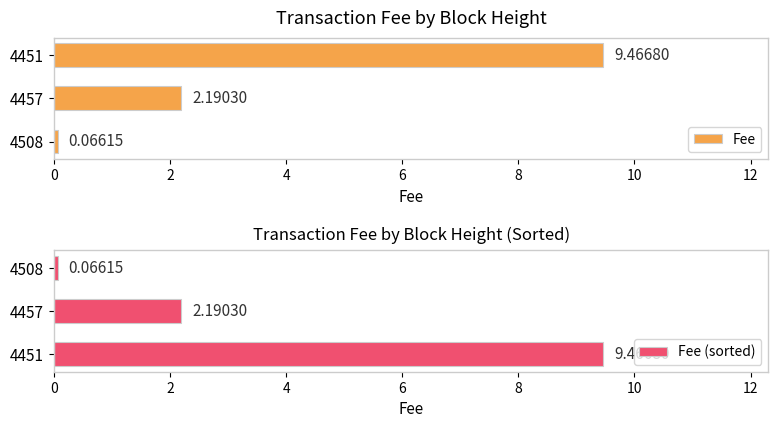

What is the difference between the maximum and minimum values in the Fee (sorted) series?

9.4